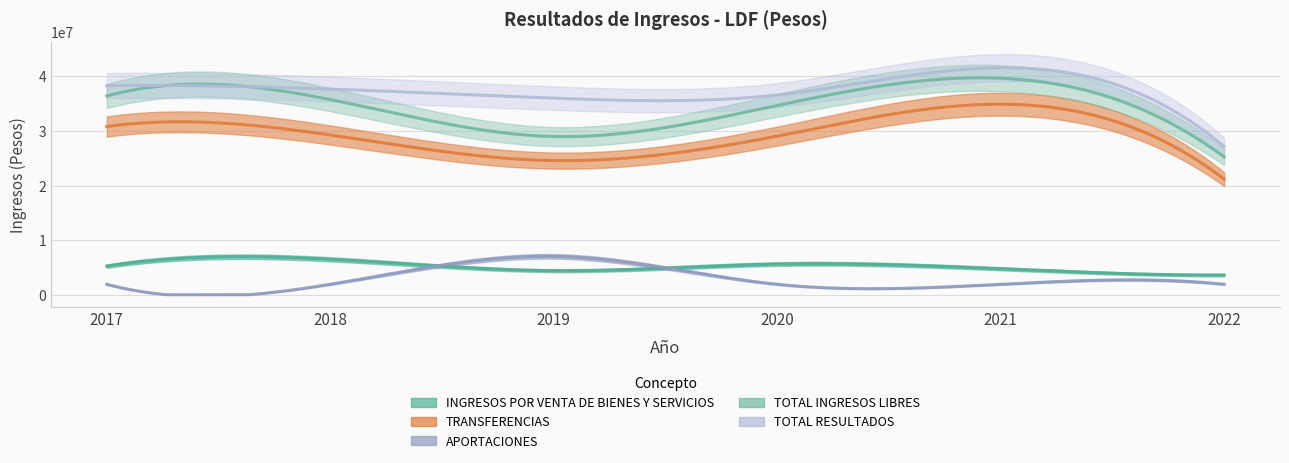

What is the maximum value for TOTAL INGRESOS LIBRES?

39676672.1